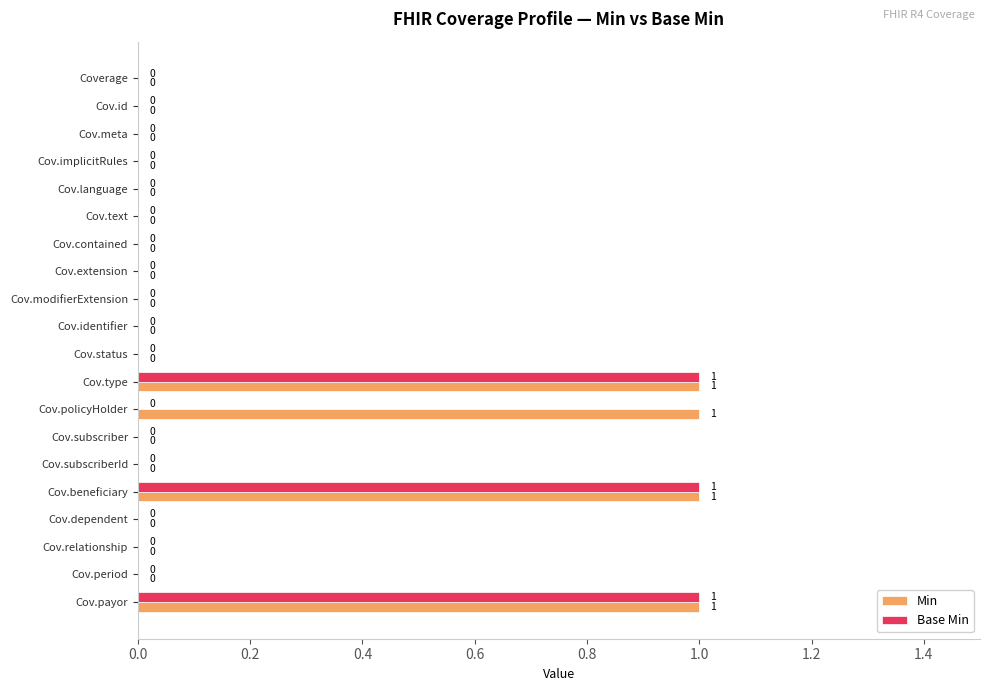

True or false: Min has a value of 0 at Cov.status.

True